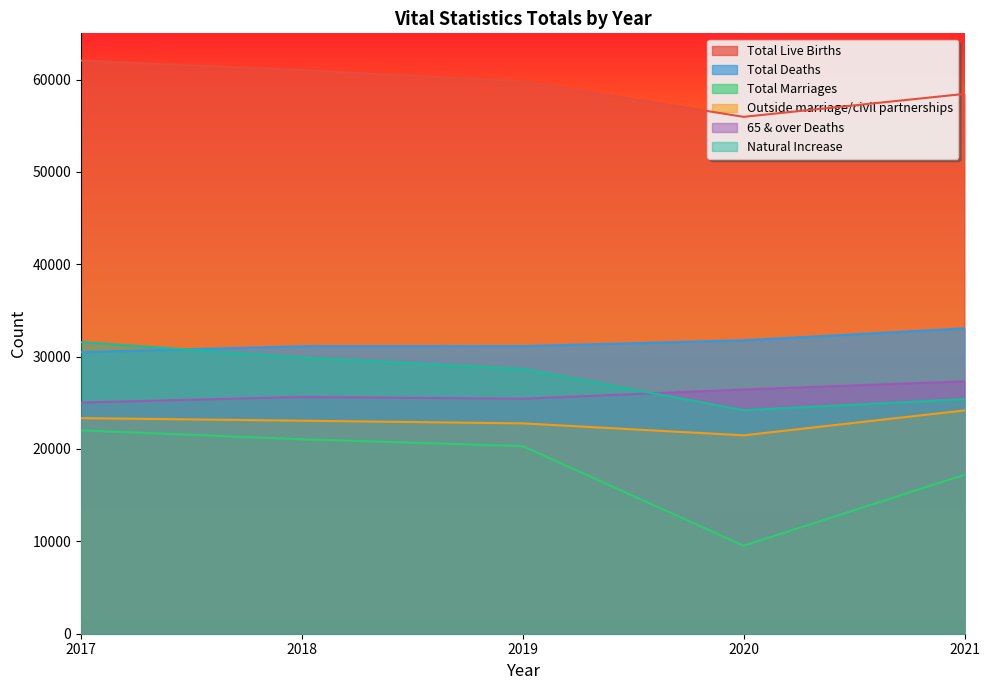

What is the value of the Total Deaths point at the 5th from the left?

33055